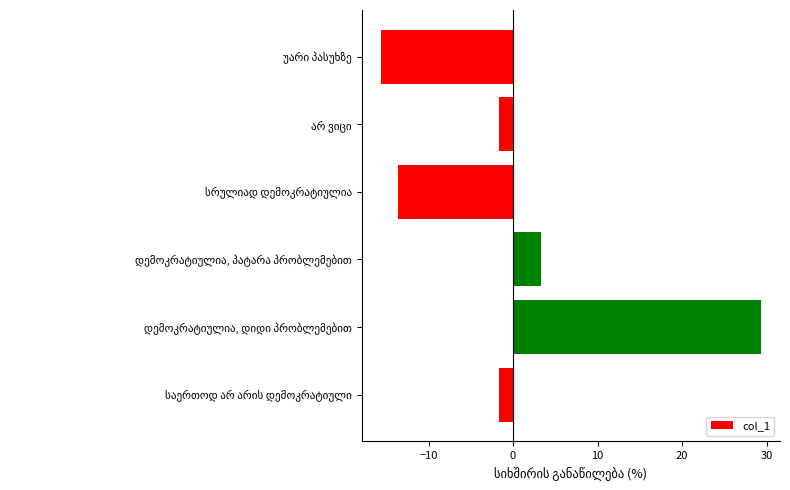

Are the bars horizontal?

Yes